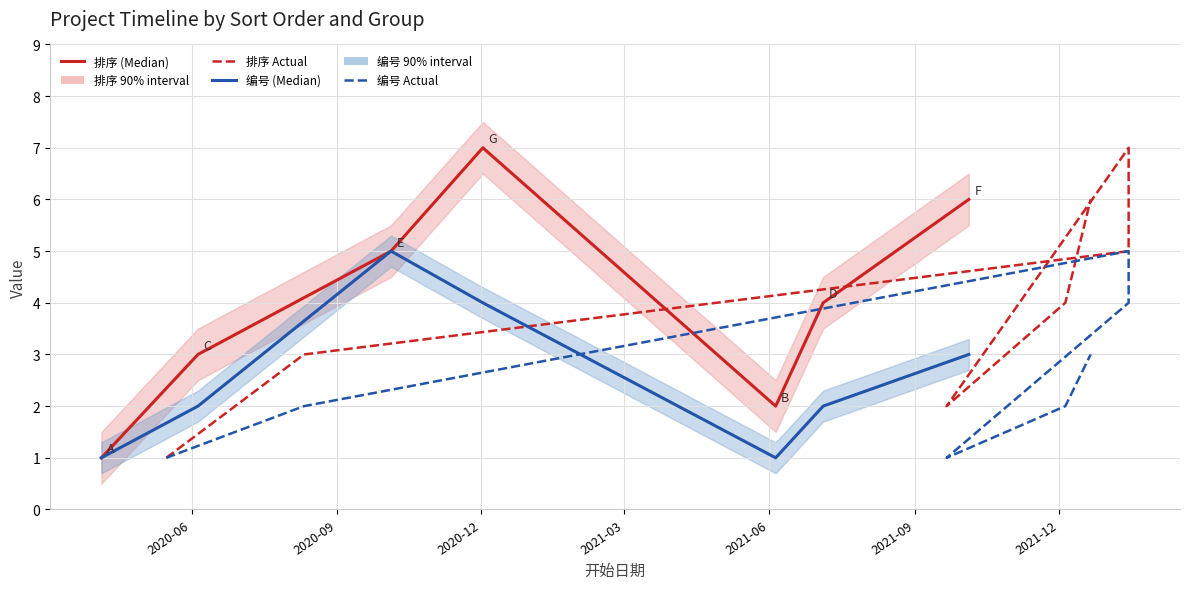

Reading left to right, list all the values displayed in this chart.

排序: 1	3	5	7	2	4	6
编号: 1	2	5	4	1	2	3